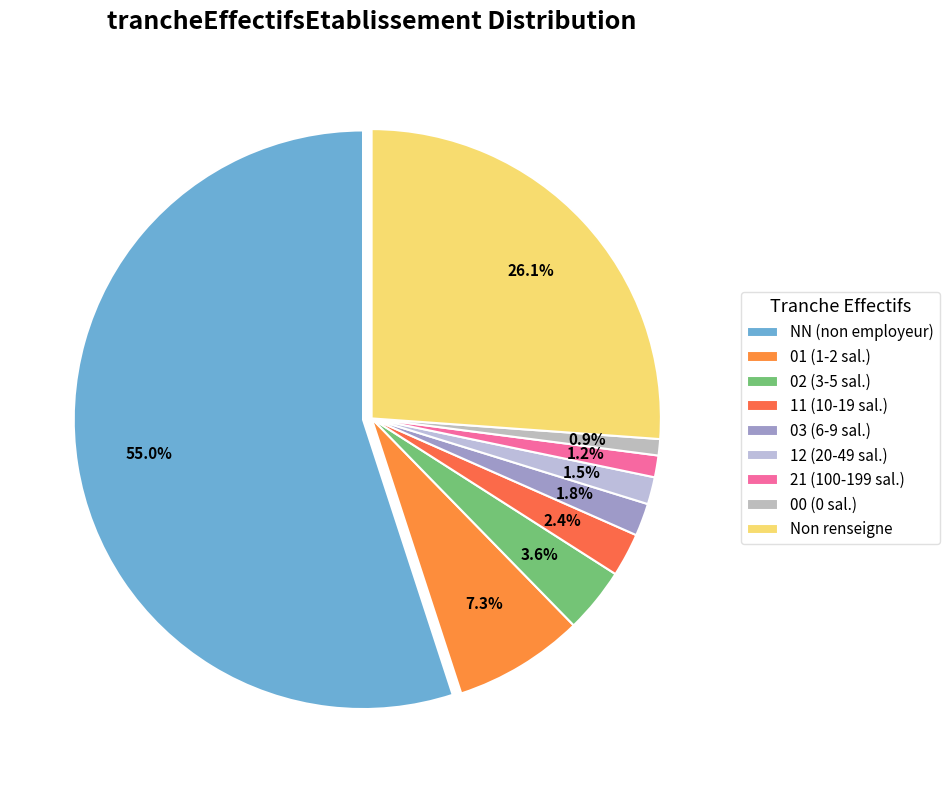

How many segments does this pie chart have?

9